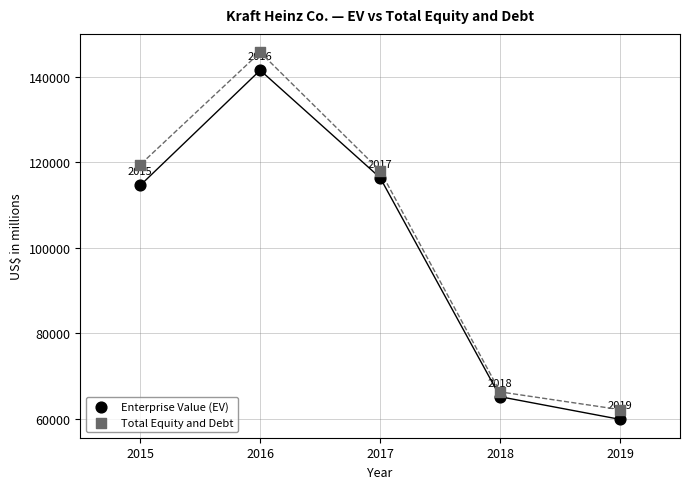

What are all the series names shown in the legend?

Enterprise Value (EV), Total Equity and Debt